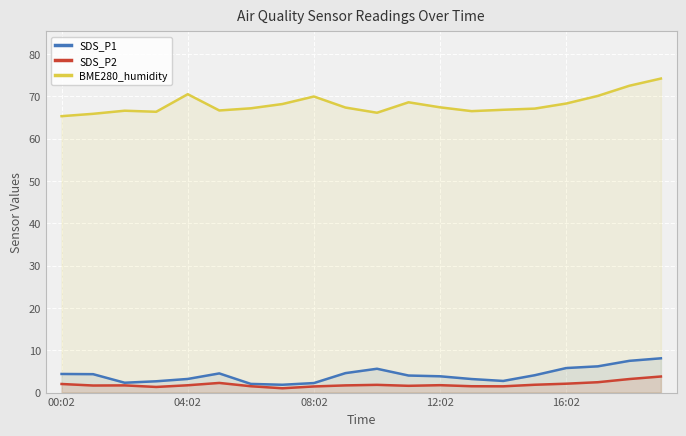

How many lines are shown in the chart?

3